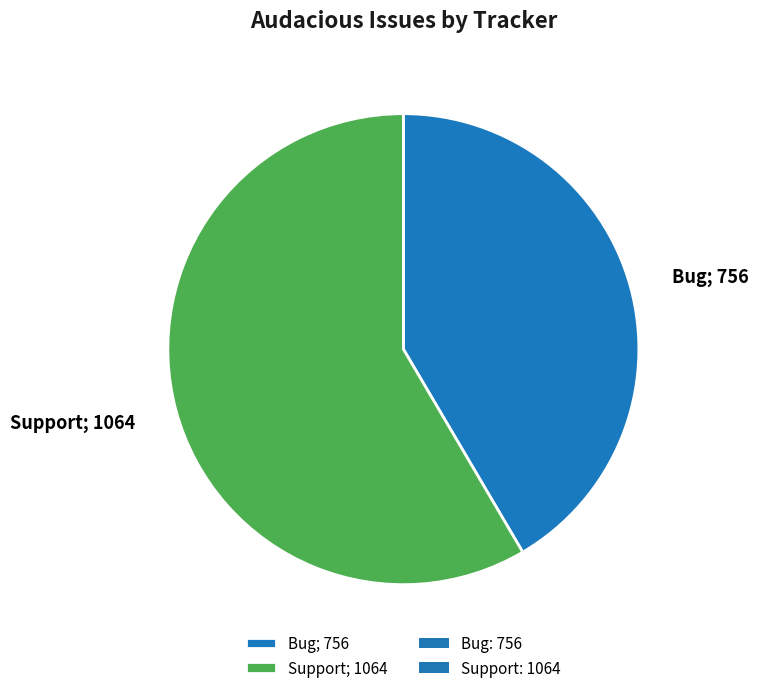

Is the sum of Bug; 756 and Support; 1064 greater than half?

Yes